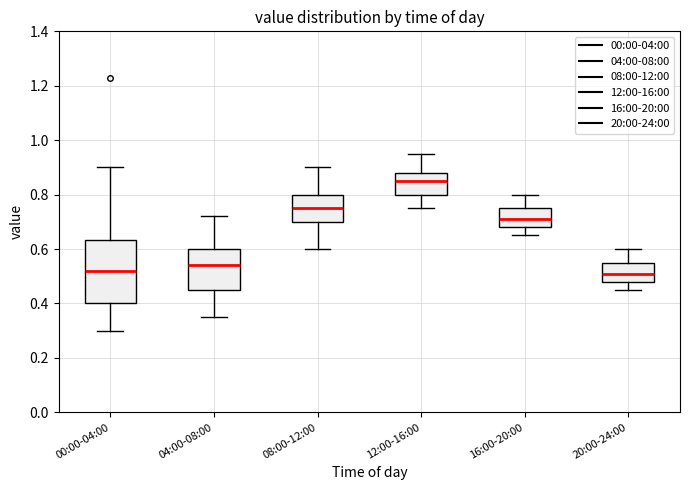

Comparing the boxes themselves (not the whiskers), which one is the tallest?

00:00-04:00